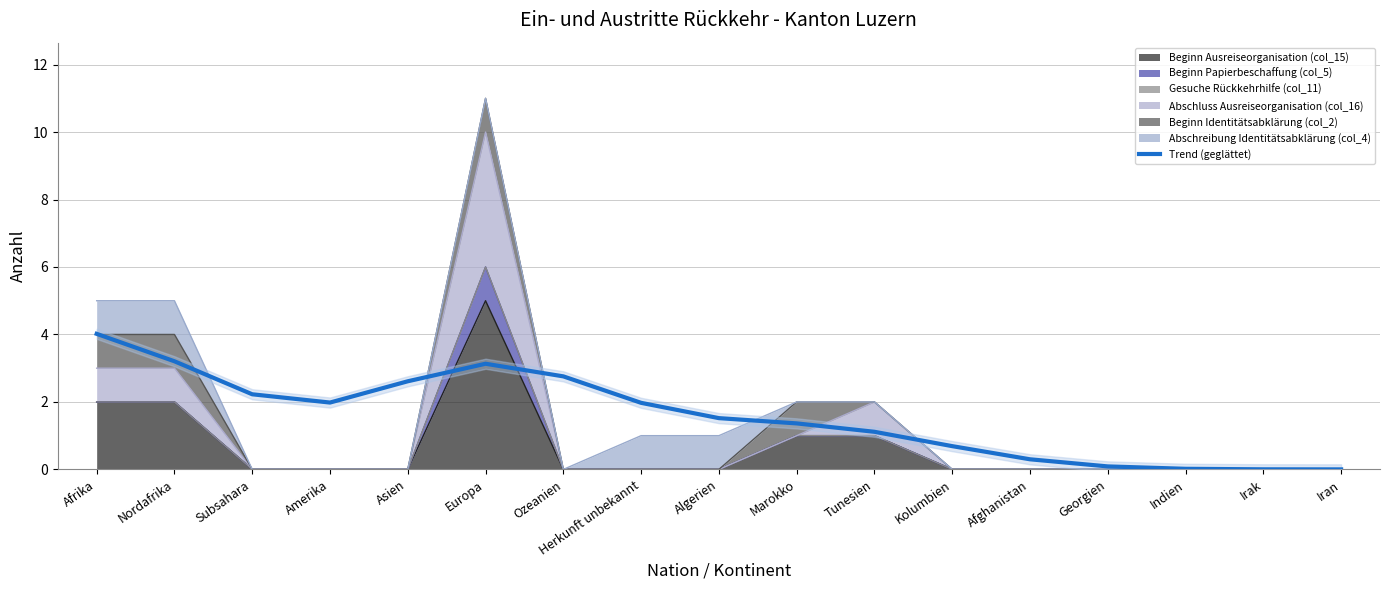

What is the change in value from Asien to Herkunft unbekannt?

-0.6